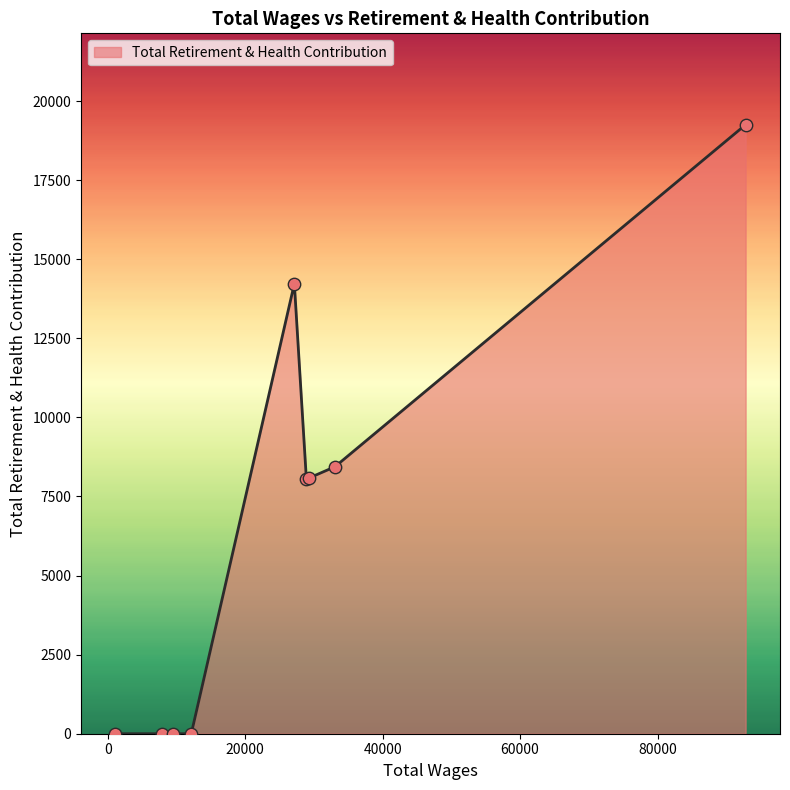

What is the difference between the maximum and minimum values?

19252